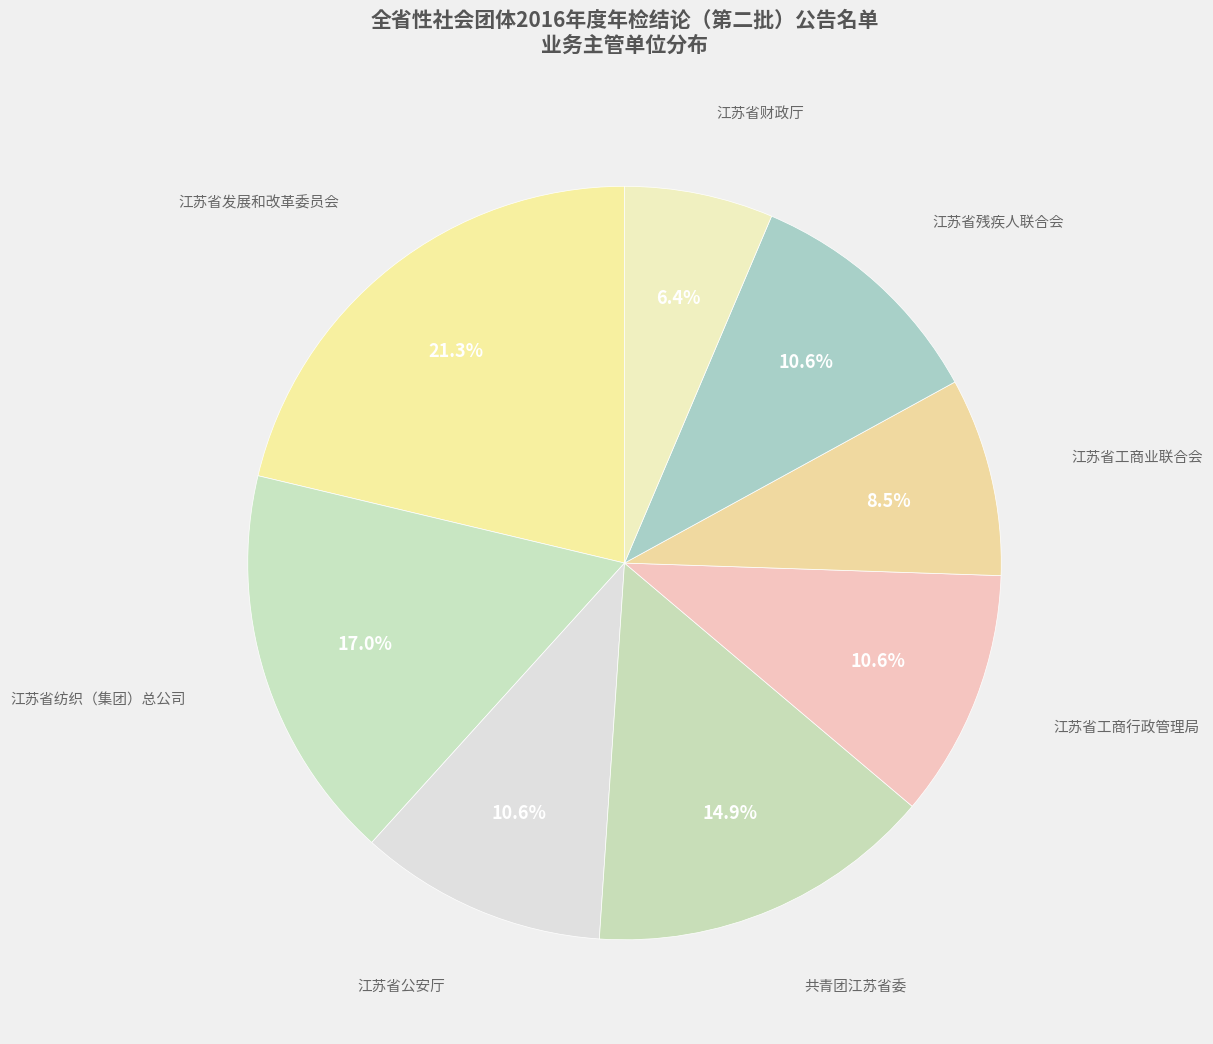

Is there any slice that represents more than half of the pie?

No